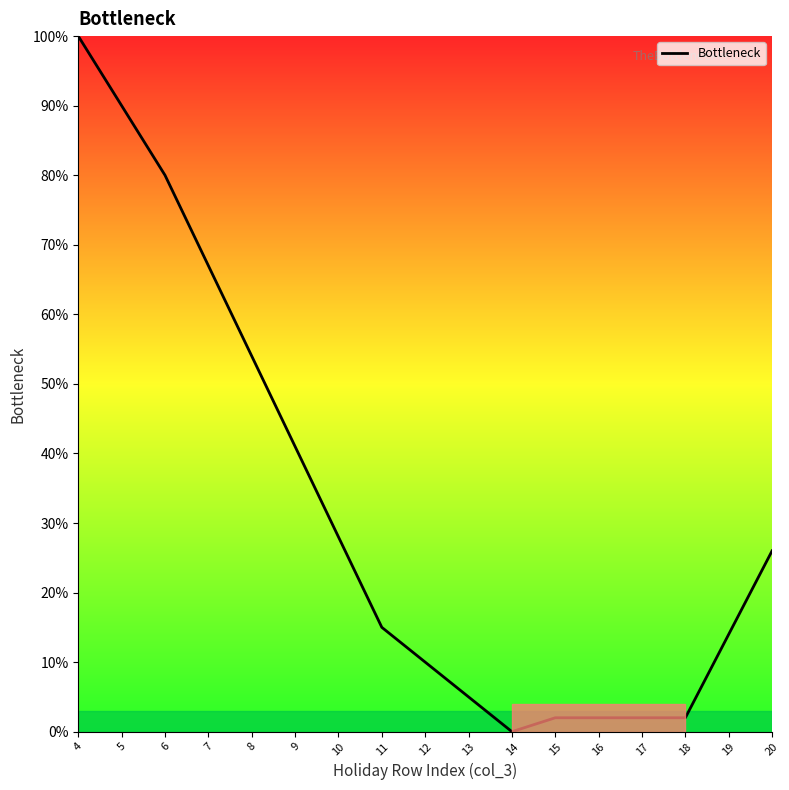

Reading right to left, what are all the values shown in this chart?

26	14	2	2	2	2	0	5	10	15	28	41	54	67	80	90	100